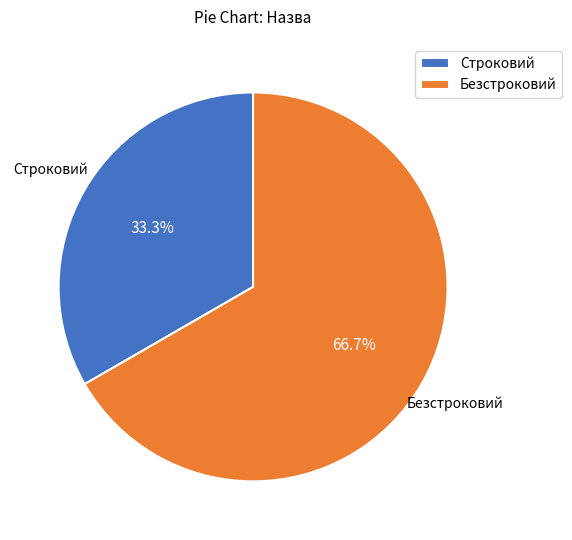

Count the number of slices in the pie.

2